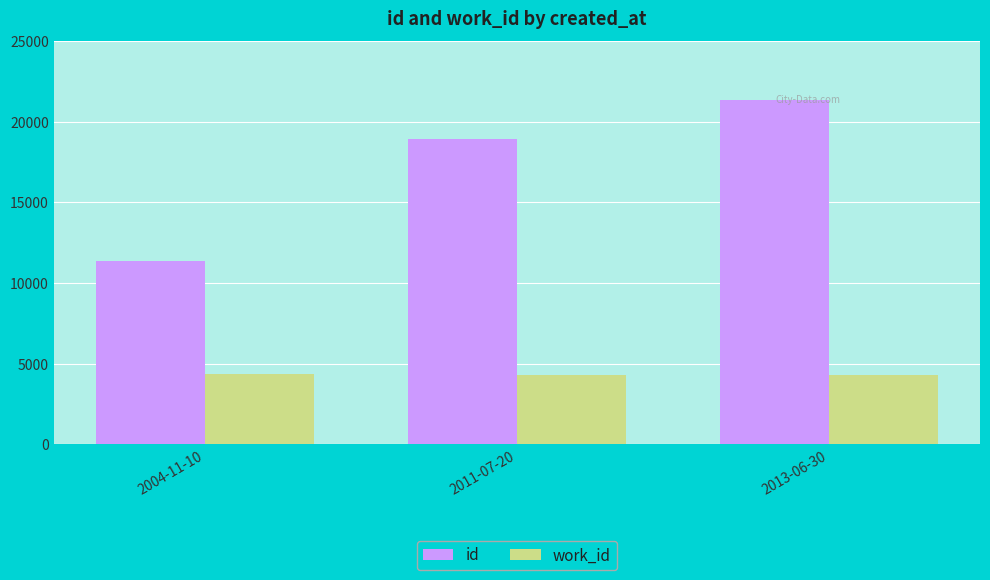

What is the average value of the id series?

17215